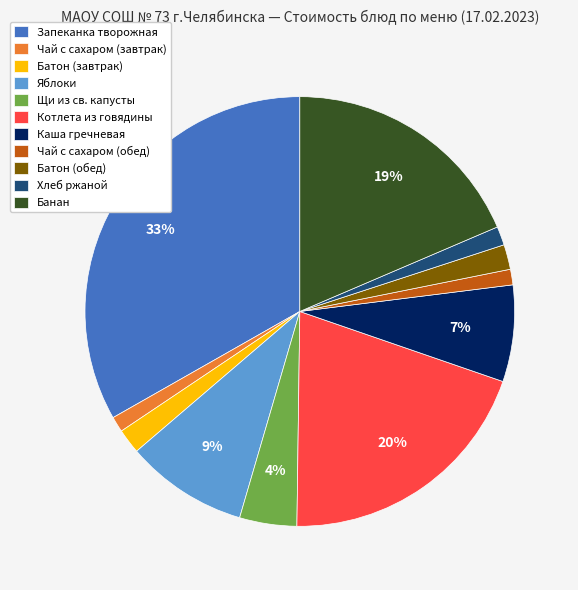

Is there a majority slice in this chart?

No